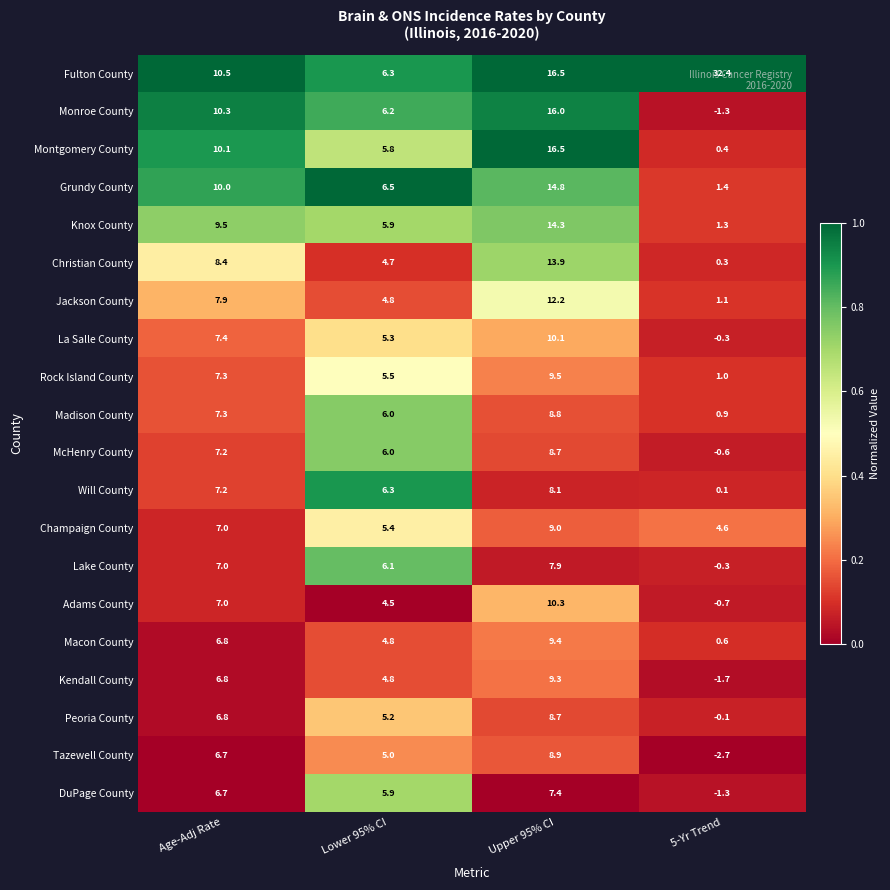

What is the smallest value displayed?

-2.7